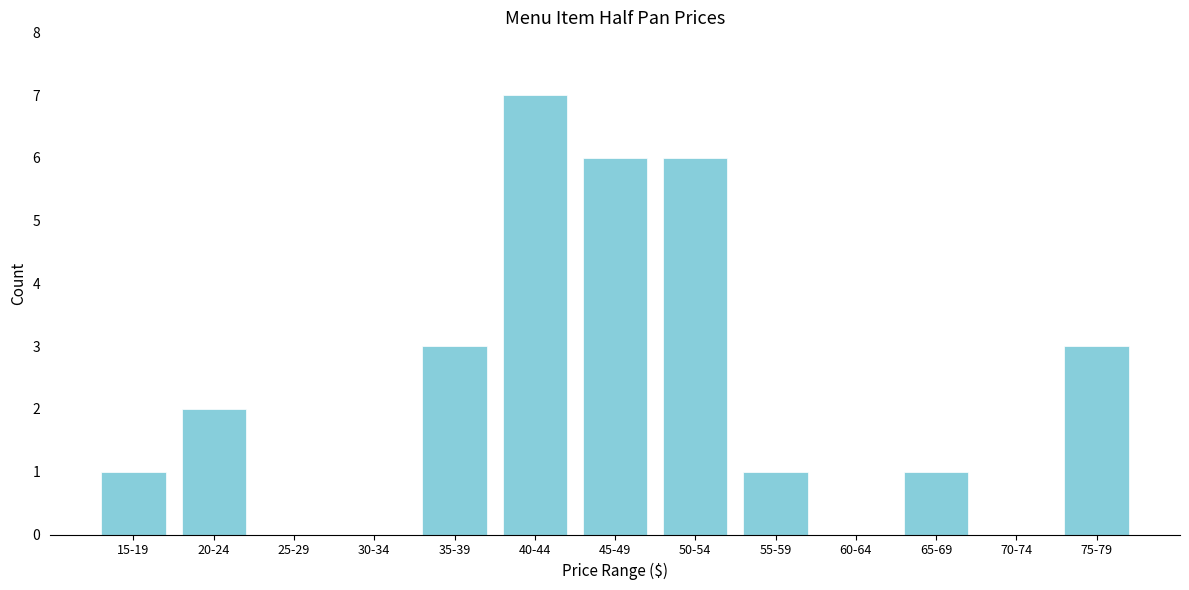

Reading right to left, what are all the values shown in this chart?

75-79=3	70-74=0	65-69=1	60-64=0	55-59=1	50-54=6	45-49=6	40-44=7	35-39=3	30-34=0	25-29=0	20-24=2	15-19=1